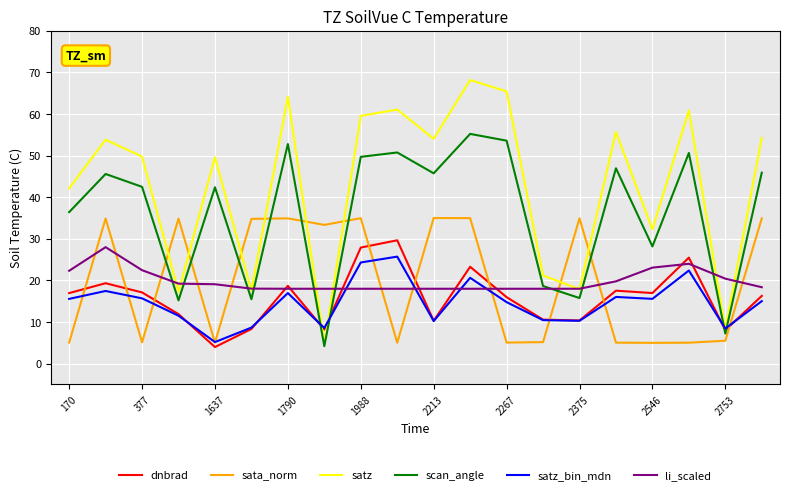

Does the chart display data point markers on the line(s)?

No